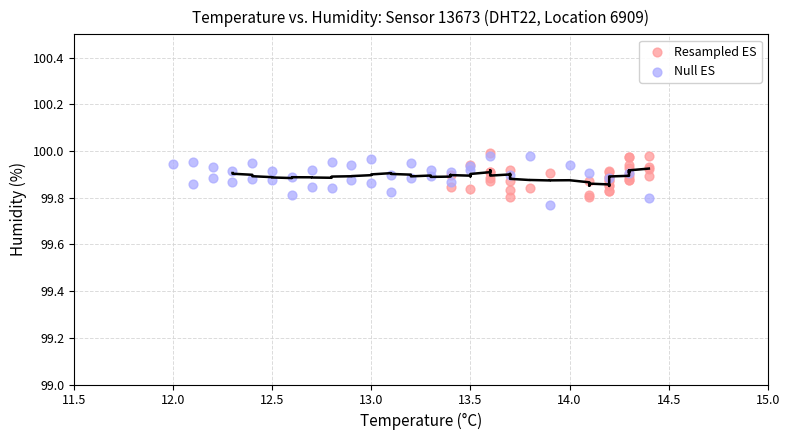

What are all the series names shown in the legend?

Resampled ES, Null ES